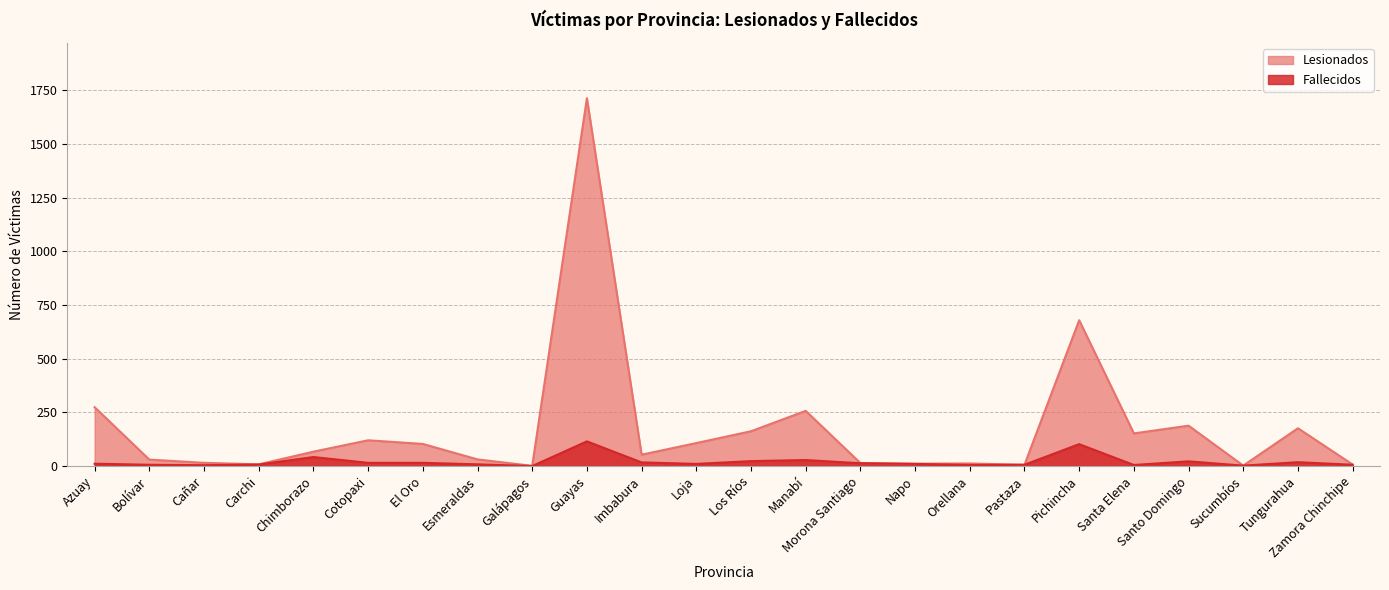

True or false: Lesionados and Fallecidos cross at least once.

False